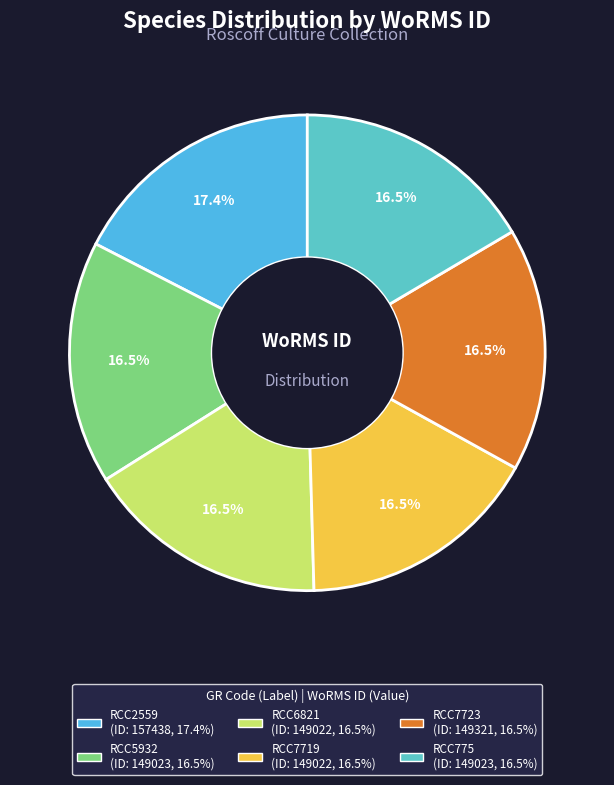

Is the sum of RCC2559 and RCC5932 greater than half?

No